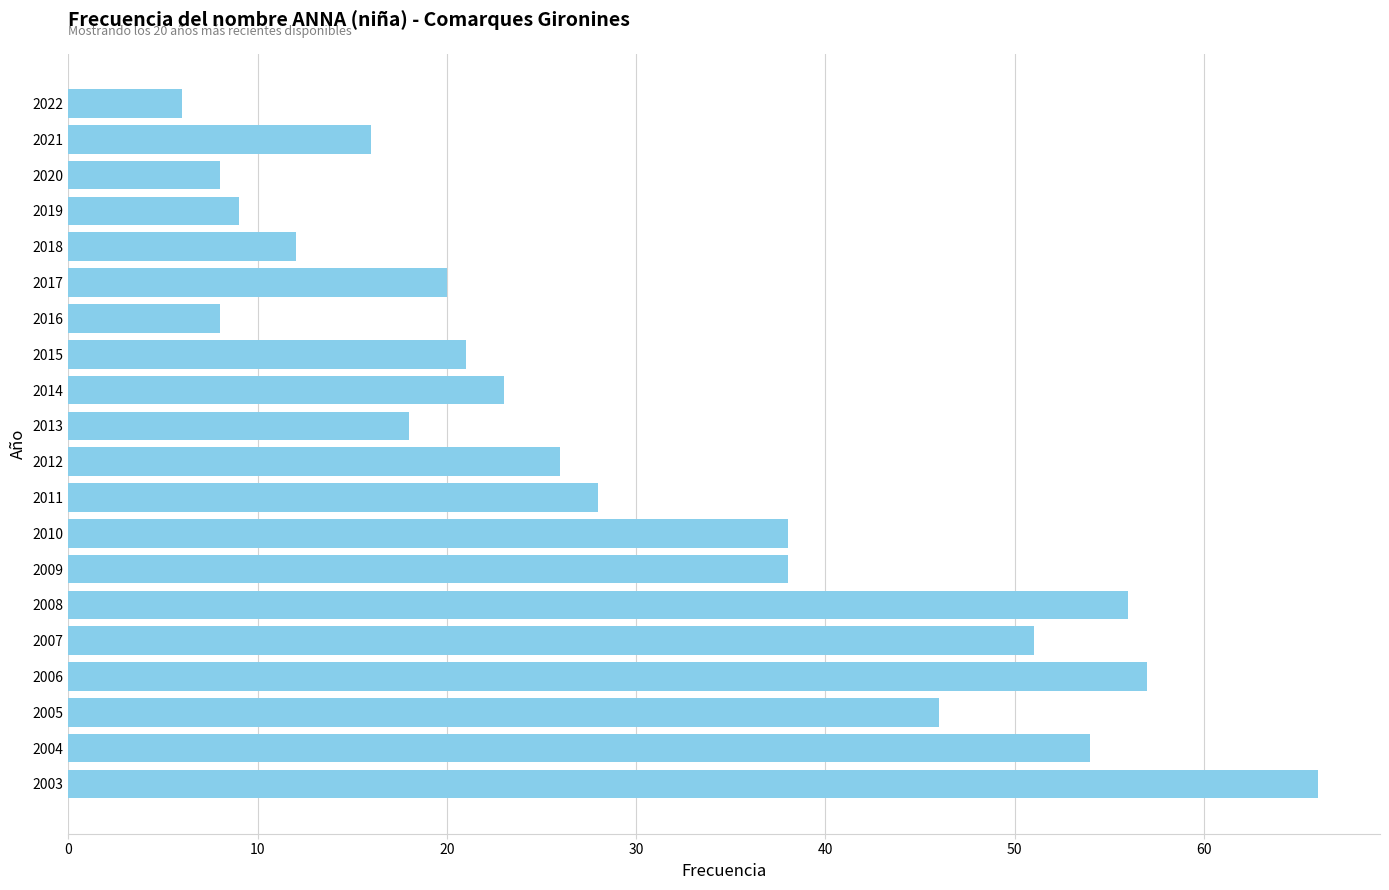

Which label corresponds to the smallest value in the chart?

2022